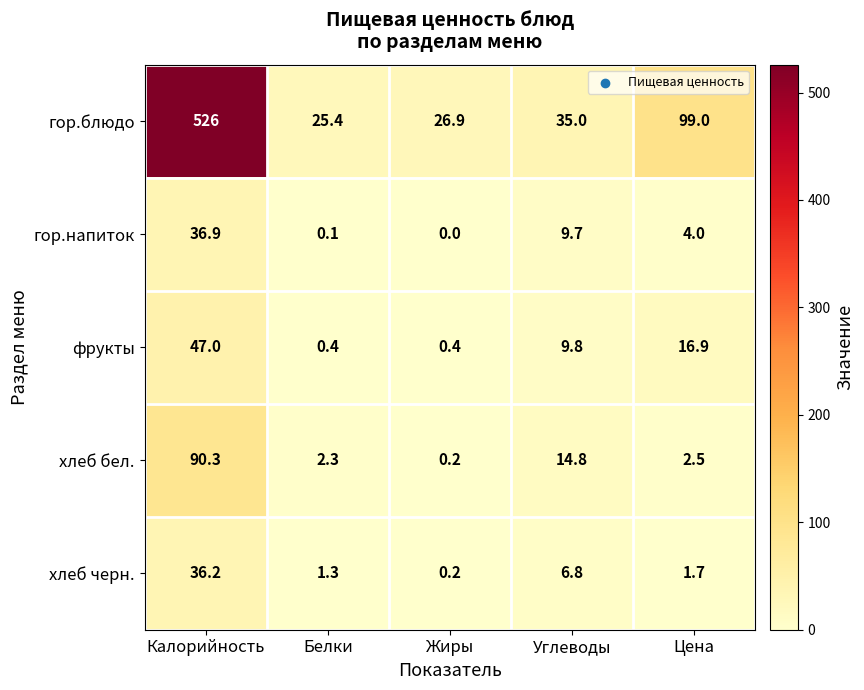

What is the total value across all series at Цена?

124.1